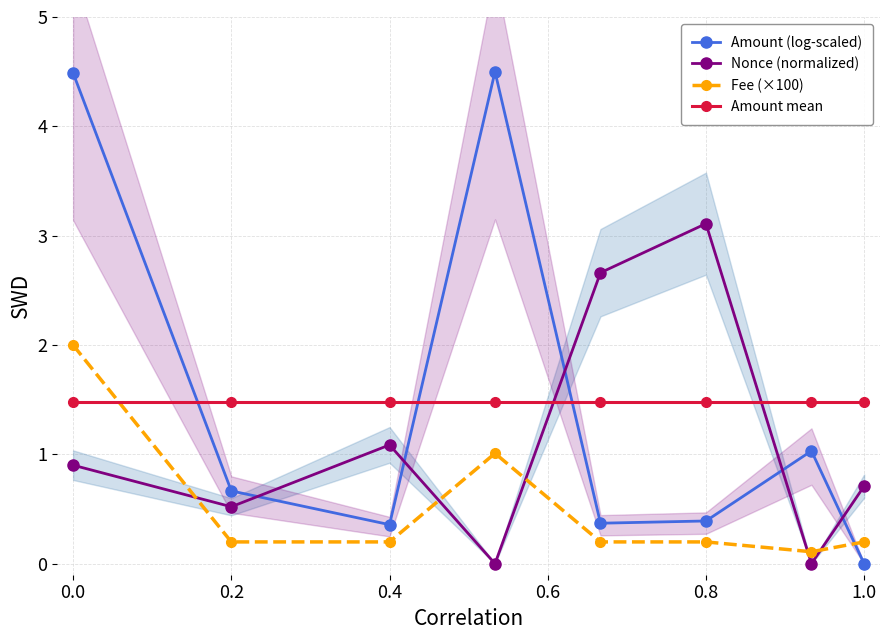

What is the difference between the Amount (log-scaled) values at 1.0 and 0.0?

4.5